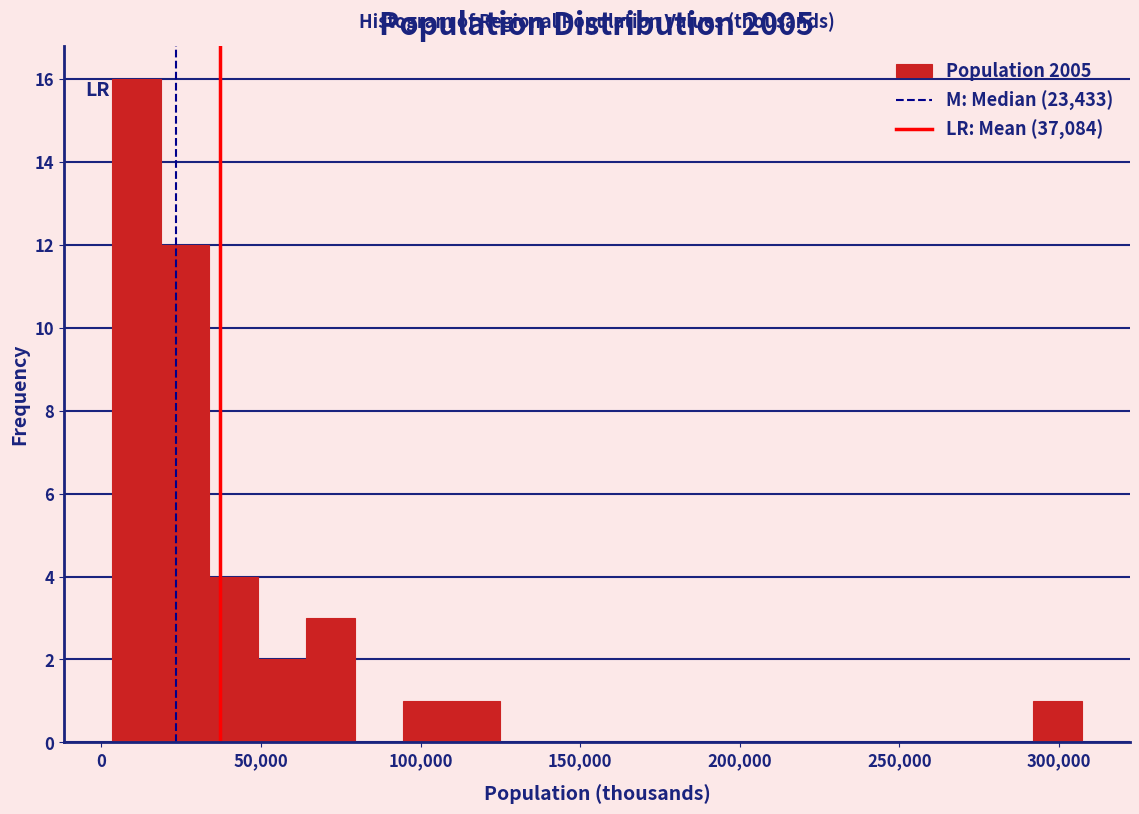

Around what value on the x-axis is the tallest bar? Give the approximate position of its centre, as read against the axis.

10000